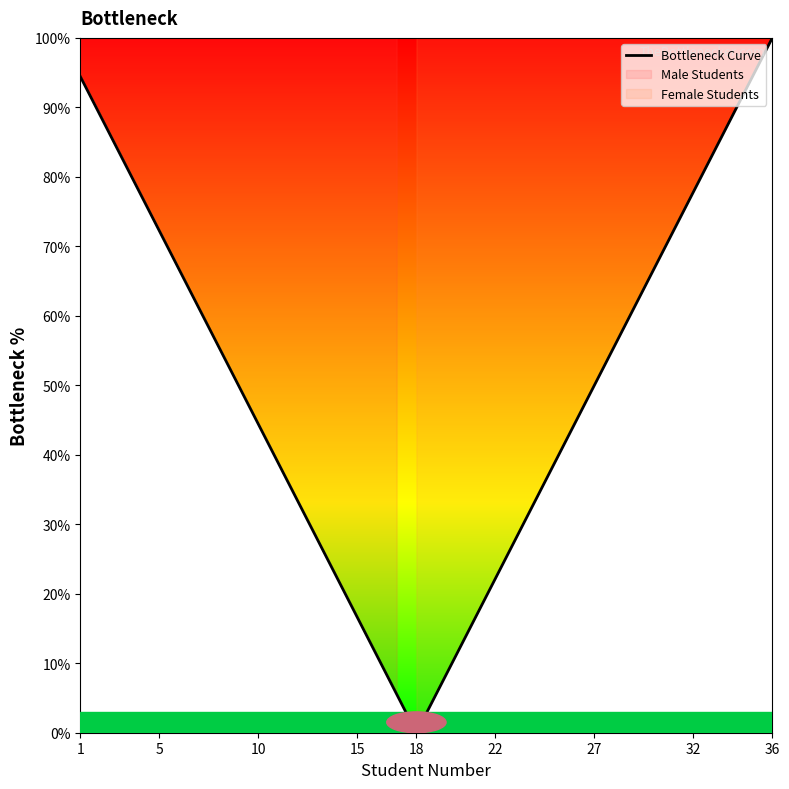

How many points are lower than both their immediate neighbors (excluding endpoints)?

1